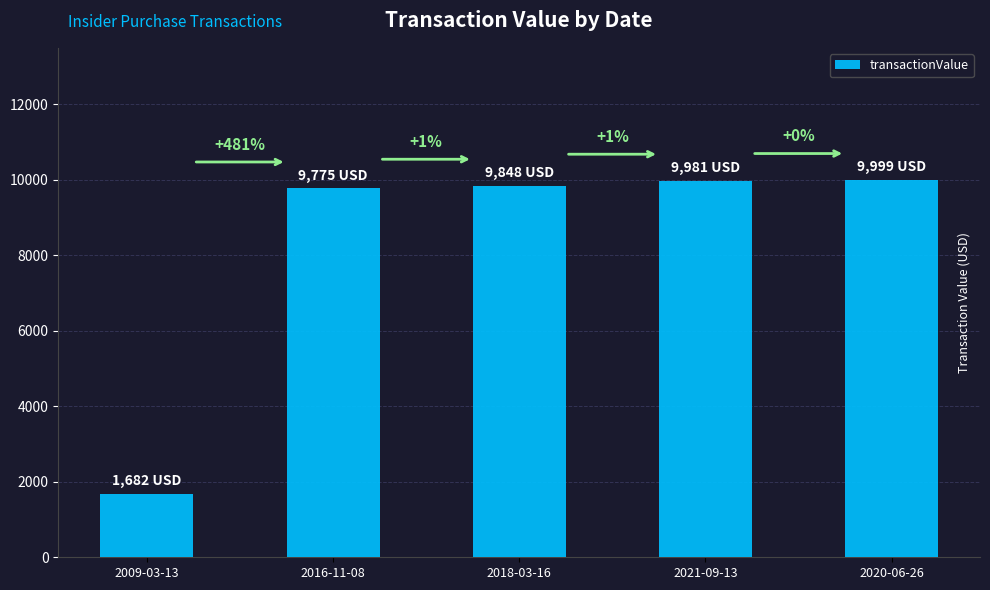

Read the value at 2020-06-26.

9999